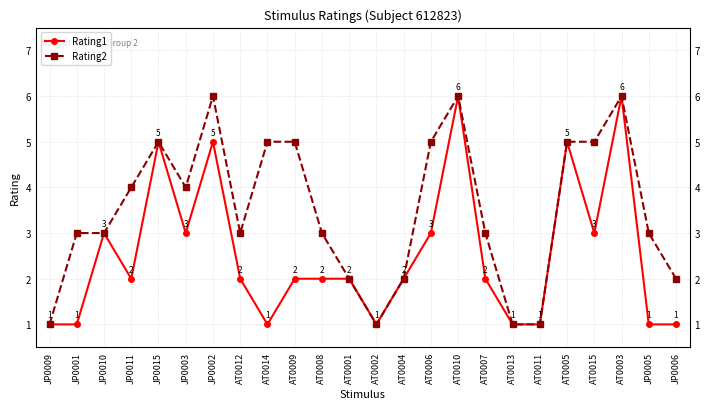

What position from the left is JP0002?

7